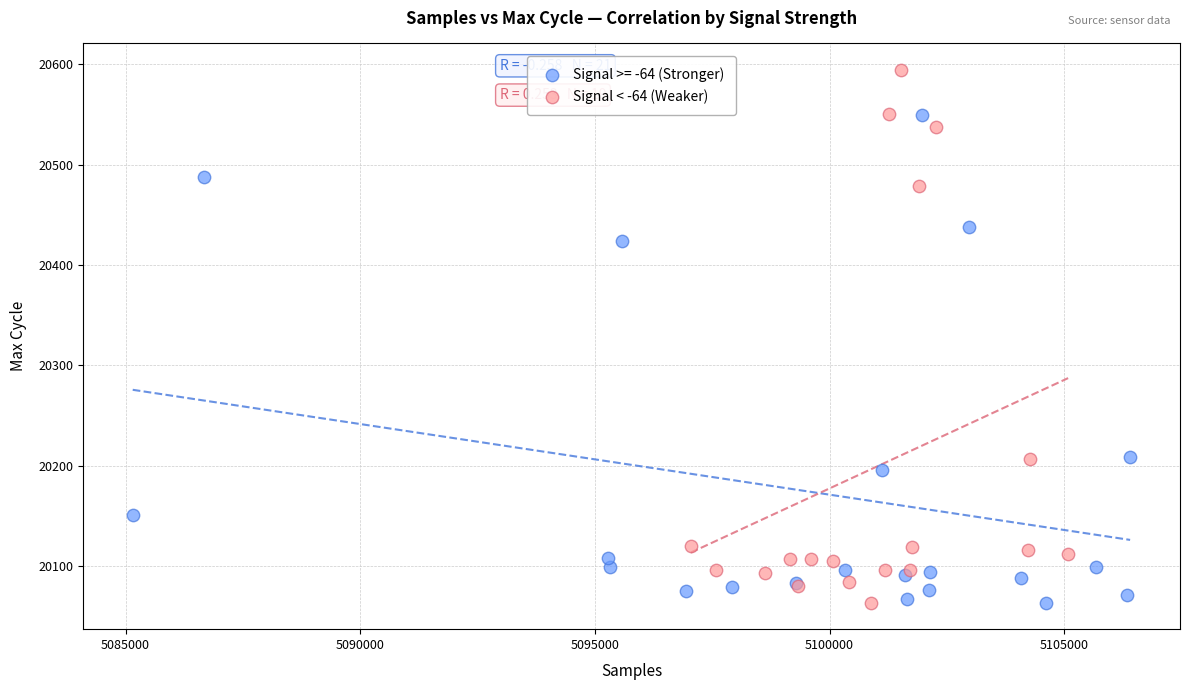

Which series contains the highest Y value?

Signal < -64 (Weaker)